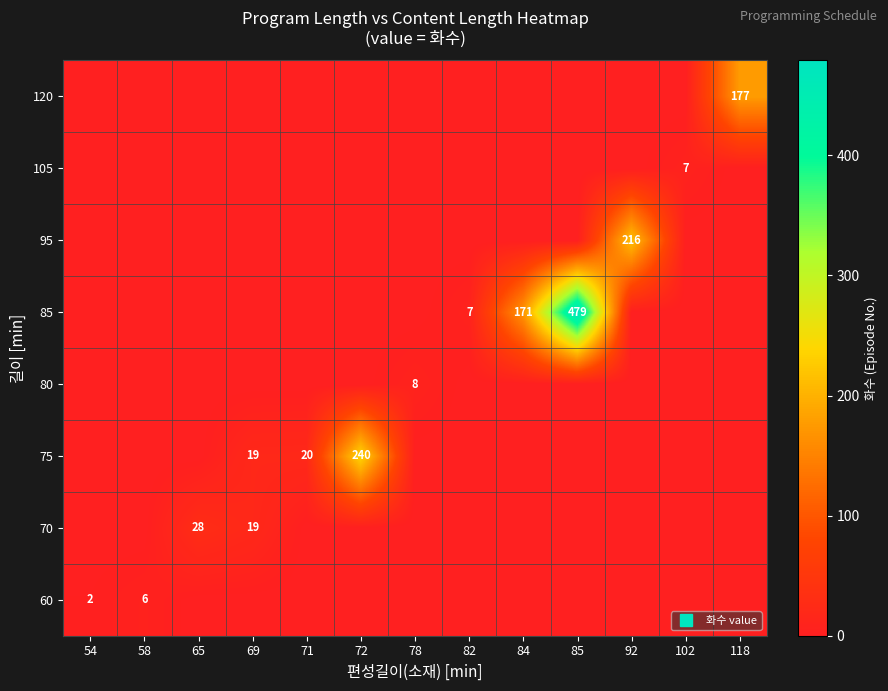

True or false: 85 has a value of -205 at 71.

False